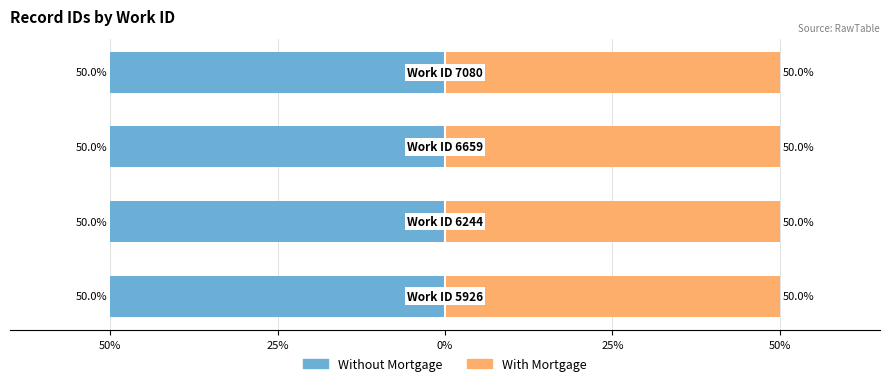

Reading left to right, list all the values displayed in this chart.

Without Mortgage: 50%=-50.0	25%=-50.0	0%=-50.0	25%=-50.0
With Mortgage: 50%=50.0	25%=50.0	0%=50.0	25%=50.0